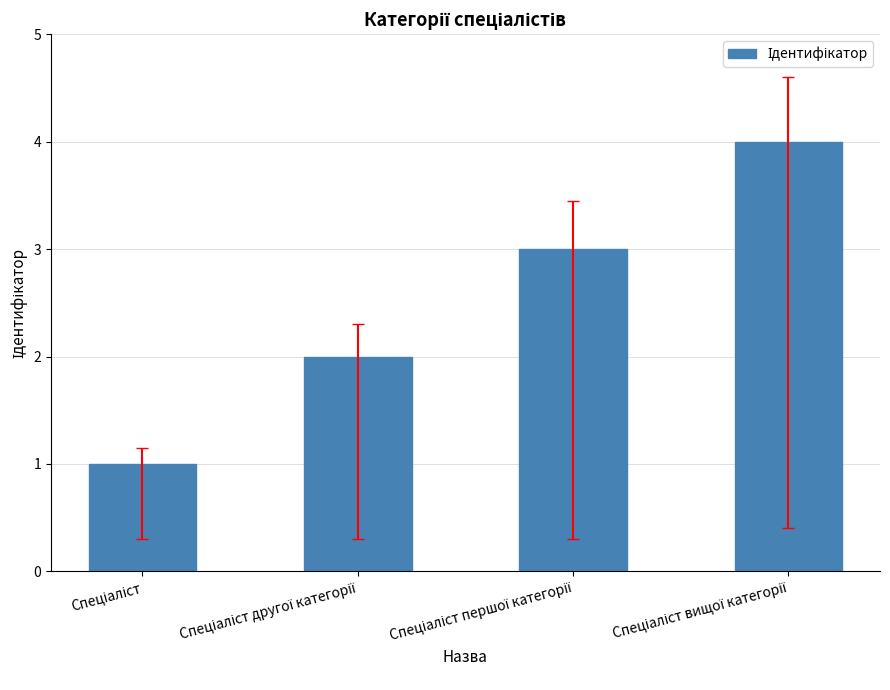

How many data points does each series have?

4